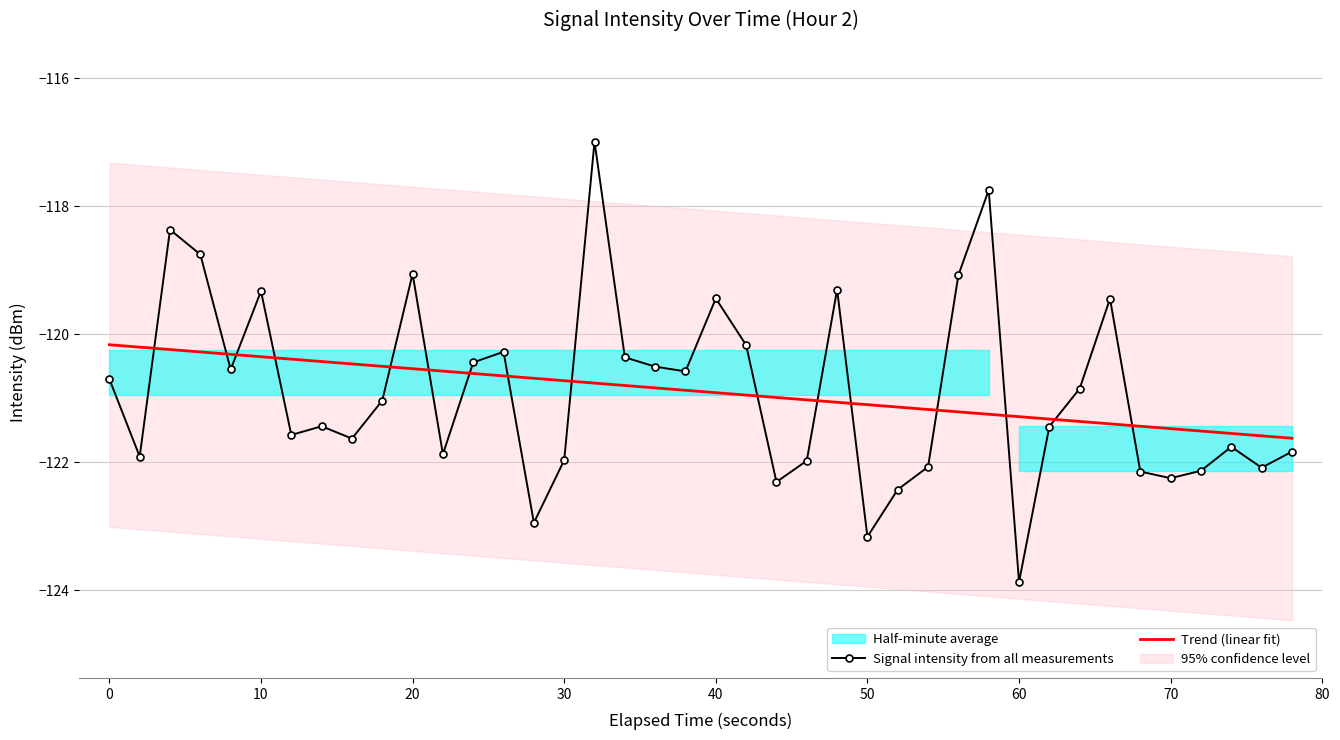

Reading left to right, list all the values displayed in this chart.

-120.7	-121.9	-118.4	-118.8	-120.5	-119.3	-121.6	-121.4	-121.6	-121.0	-119.1	-121.9	-120.4	-120.3	-122.9	-122.0	-117.0	-120.4	-120.5	-120.6	-119.4	-120.2	-122.3	-122.0	-119.3	-123.2	-122.4	-122.1	-119.1	-117.7	-123.9	-121.4	-120.8	-119.4	-122.1	-122.2	-122.1	-121.8	-122.1	-121.8